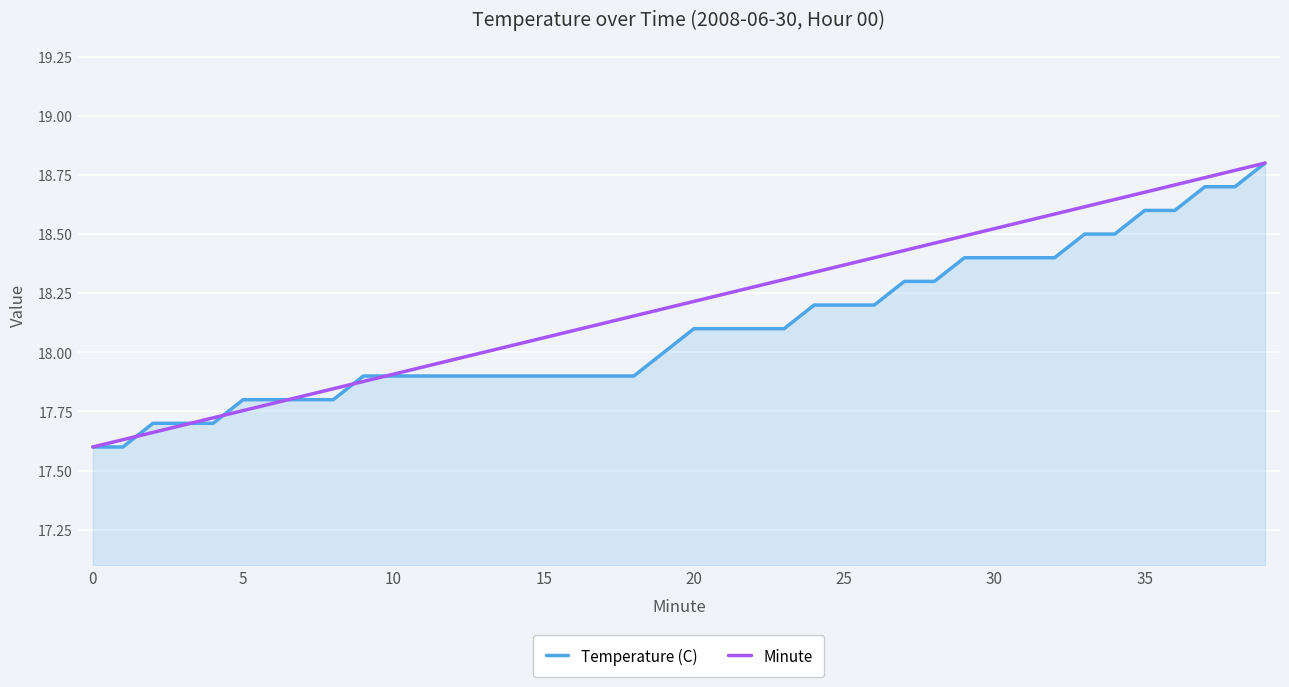

Which series has the largest total across all categories?

Minute